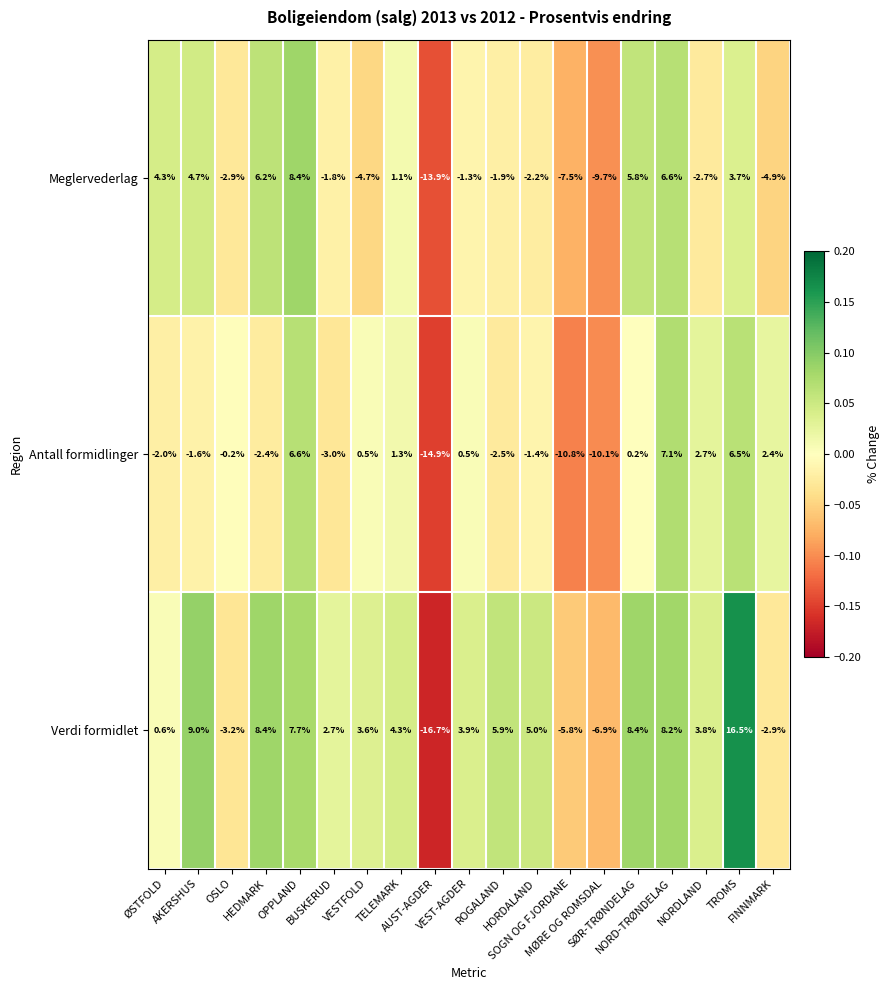

What is the difference between the maximum and minimum values in the Antall formidlinger series?

22.0